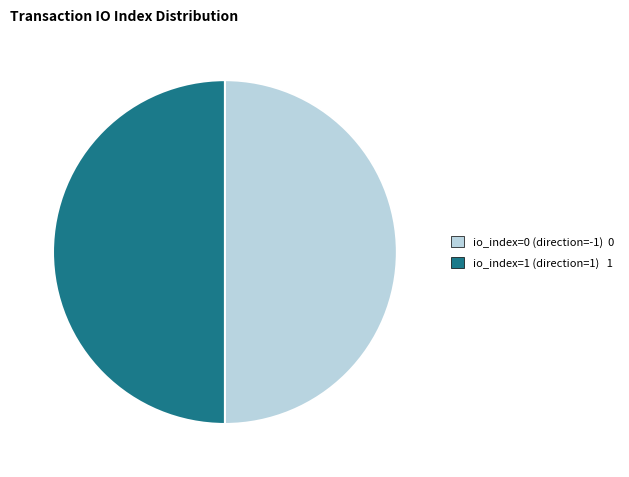

Count the number of slices in the pie.

2